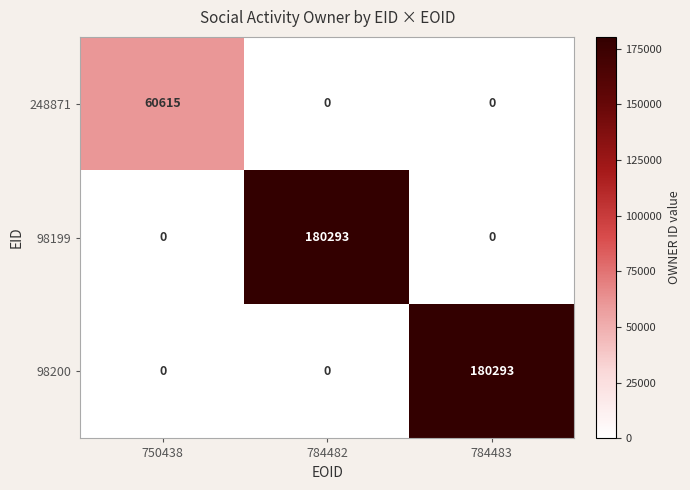

Which series changed the most between 750438 and 784482?

98199